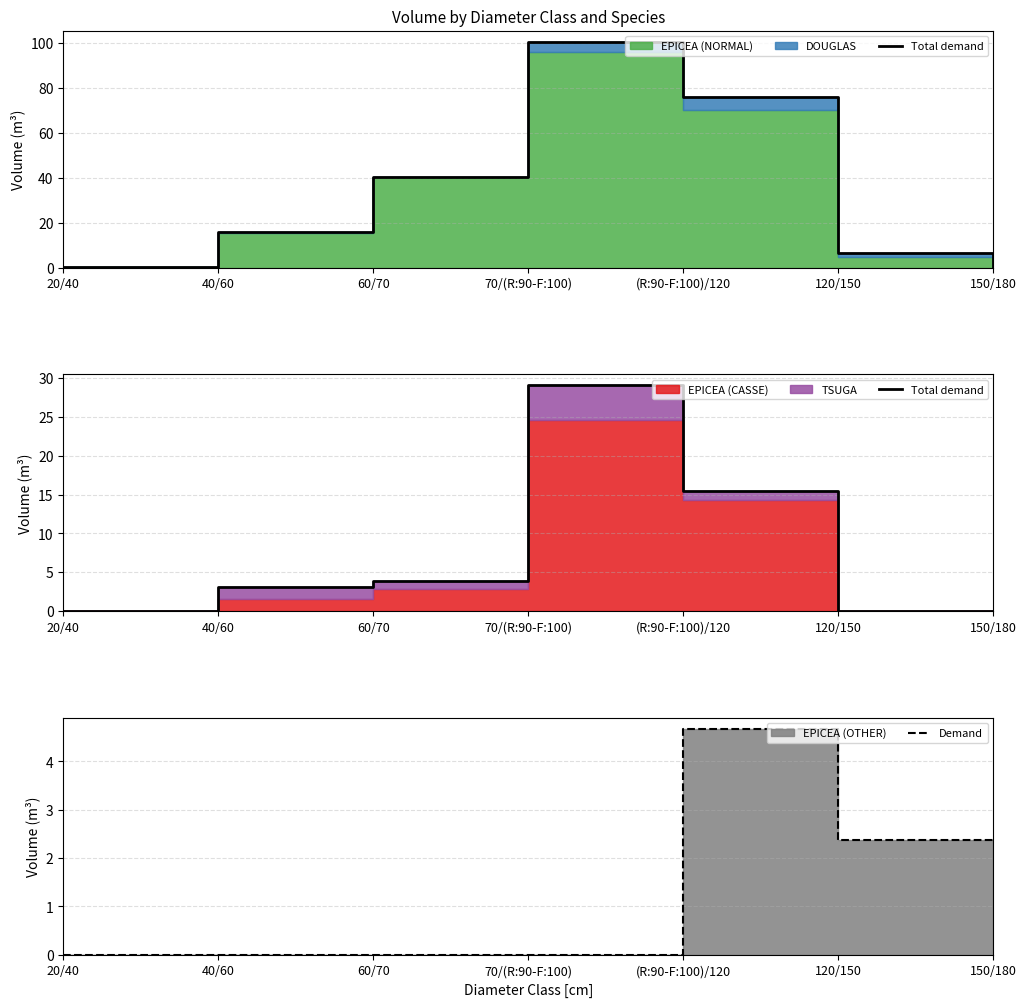

True or false: Demand has more than 2 points higher than both neighbors.

False